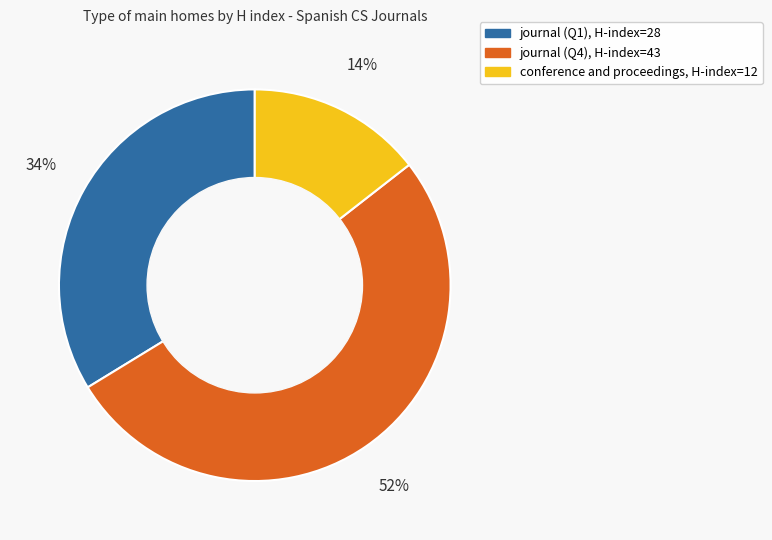

To the nearest percent, what is the average slice percentage?

33%